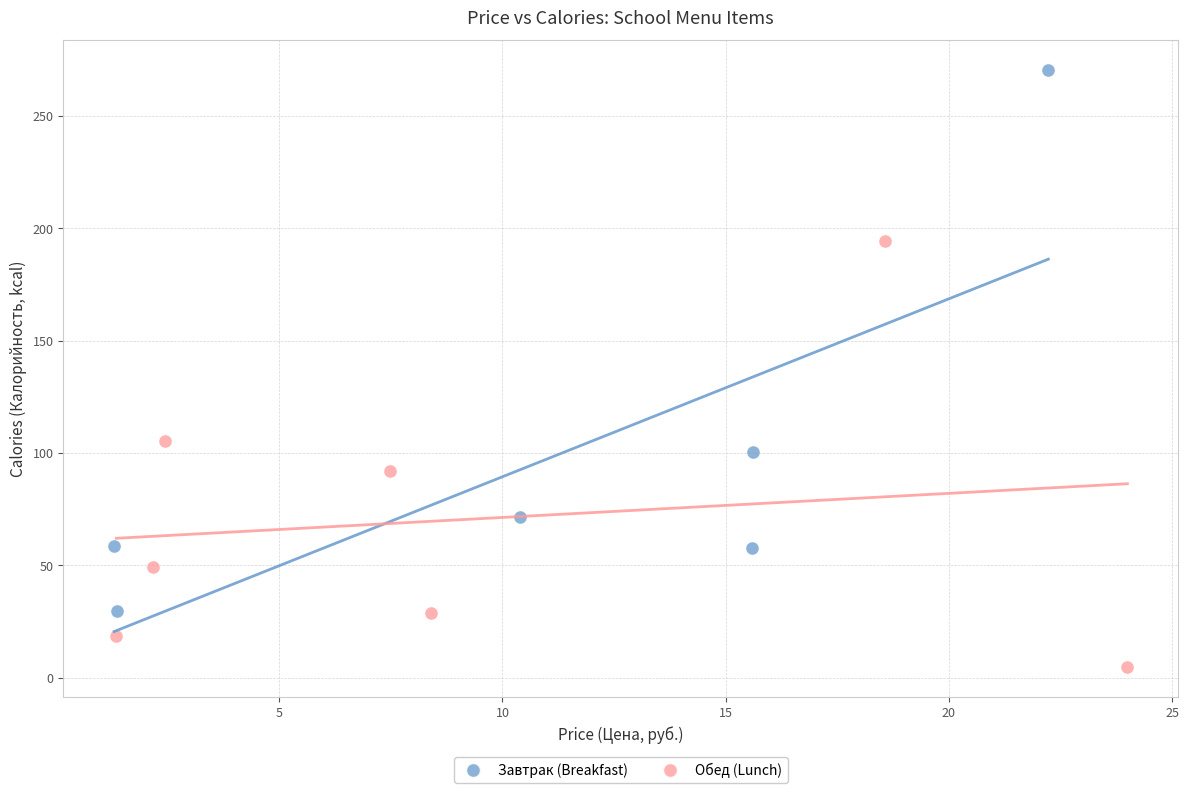

Which series has the largest Y range (max minus min)?

Завтрак (Breakfast)